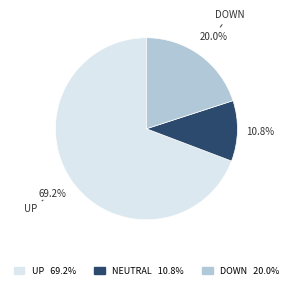

Is there any slice that represents more than half of the pie?

Yes